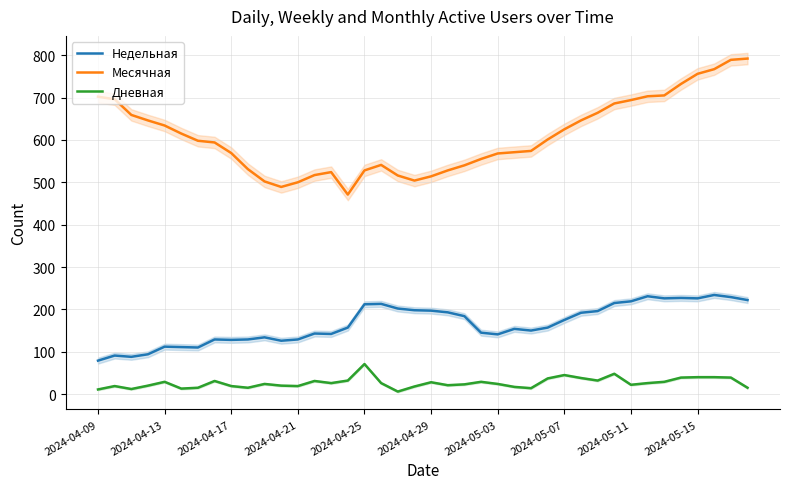

What is the value of the Недельная point at the 26th from the left?

154